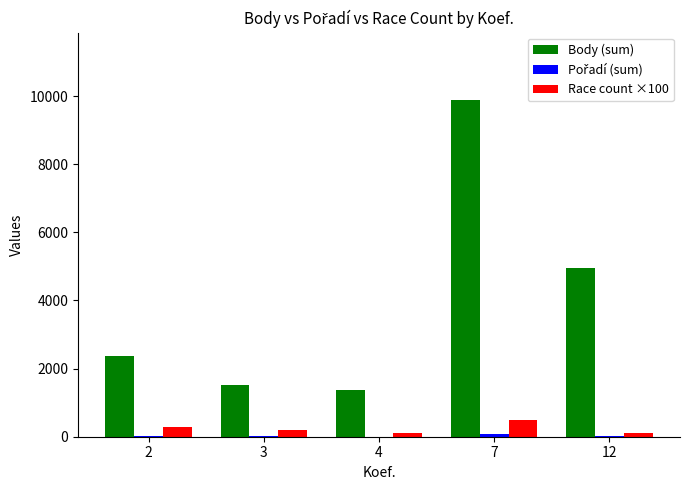

The Body (sum) series shows 1509 at 3. True or false?

True